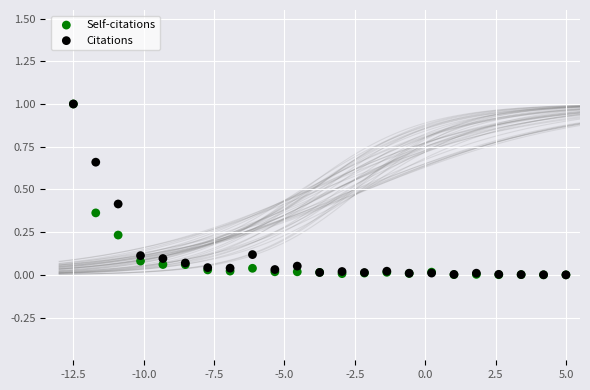

What are all the series names shown in the legend?

Self-citations, Citations